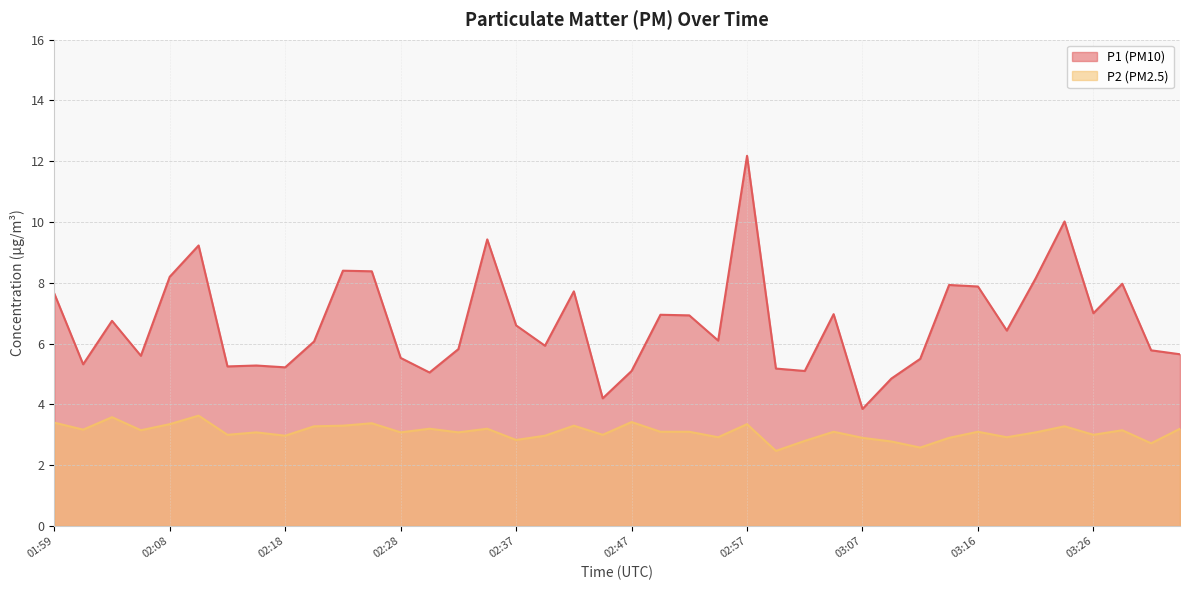

What is the sum of the P2 values at 02:40 and 03:09?

5.8